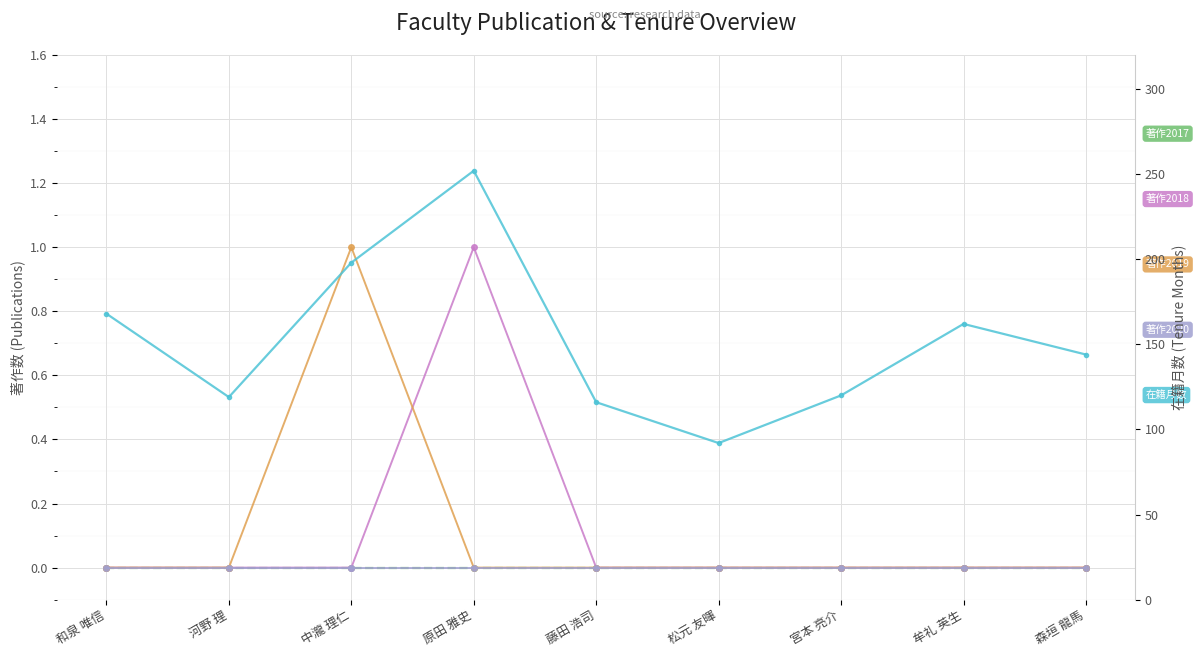

What is the maximum value shown in the chart?

252